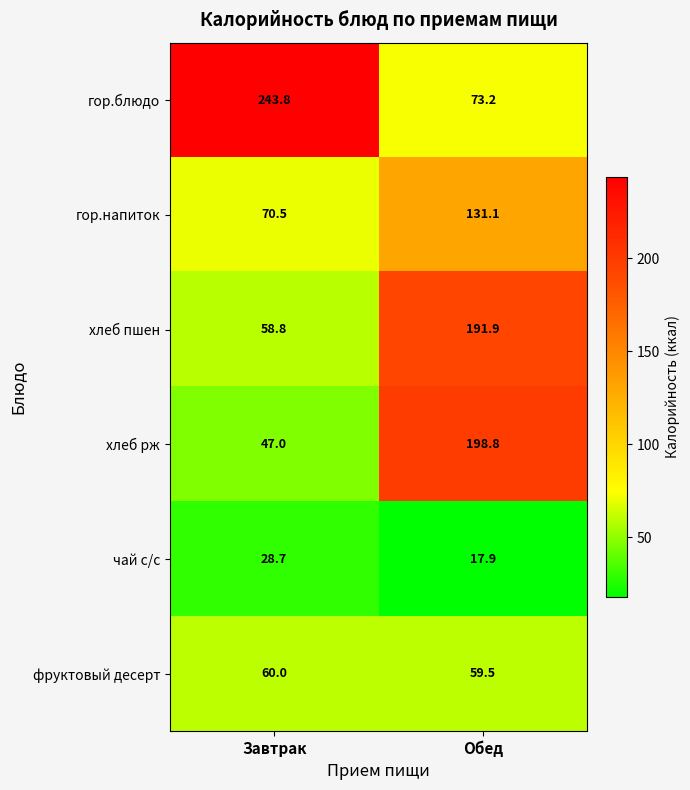

What is the difference between the highest and lowest values at Обед?

180.9